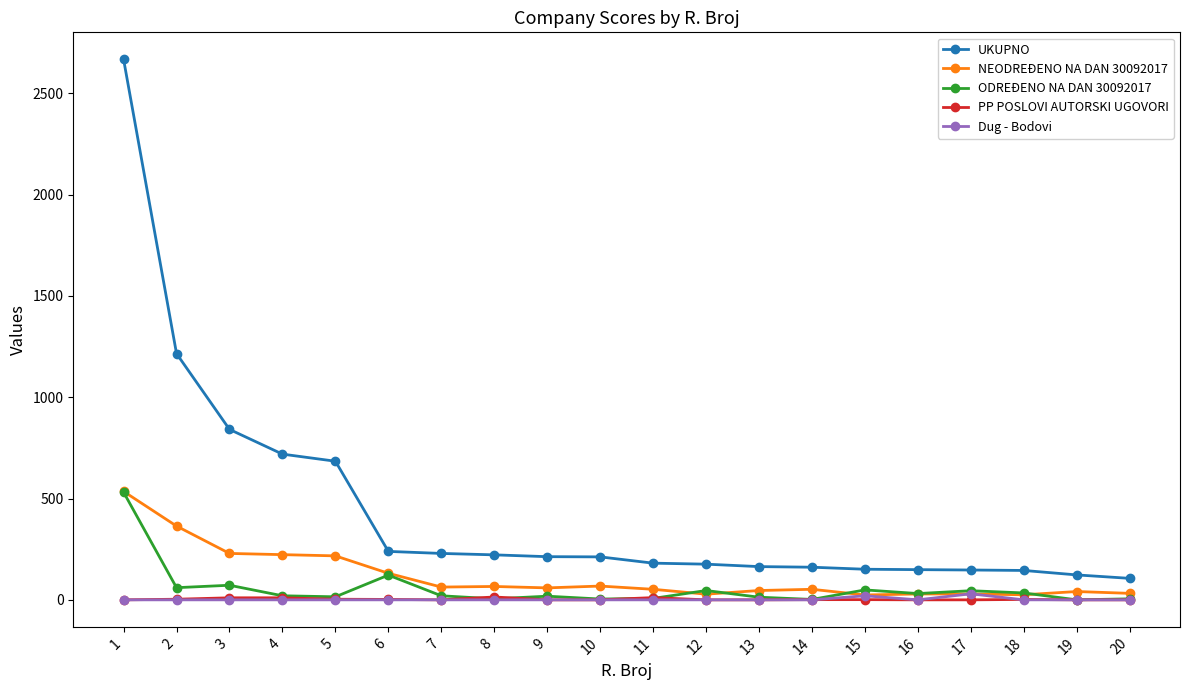

What is the value of the ODREĐENO NA DAN 30092017 point at the 5th from the left?

15.0